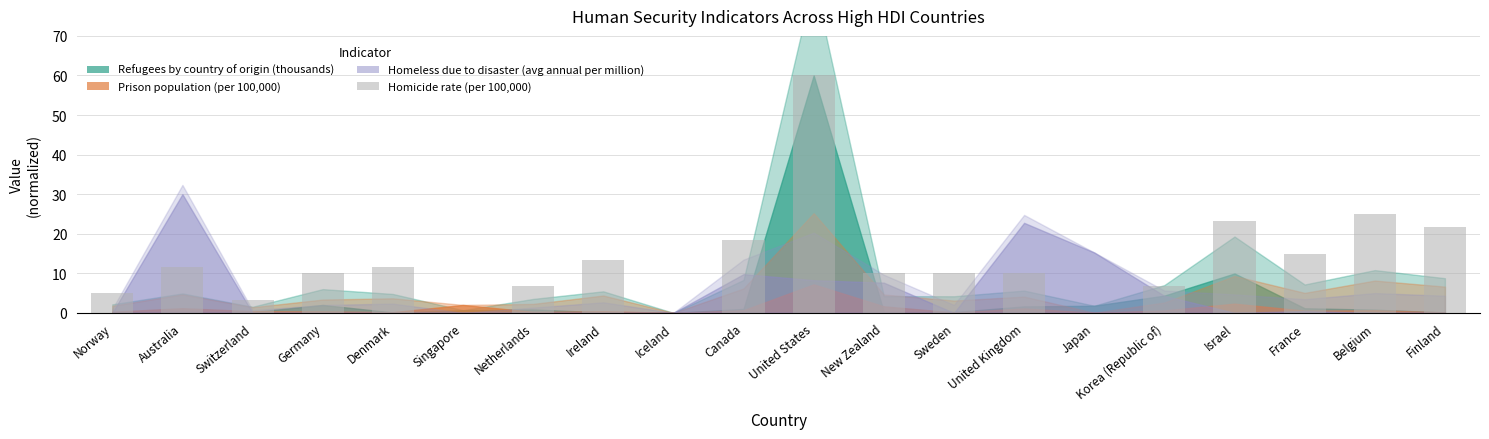

What is the change in value from Singapore to United States?

+60.0